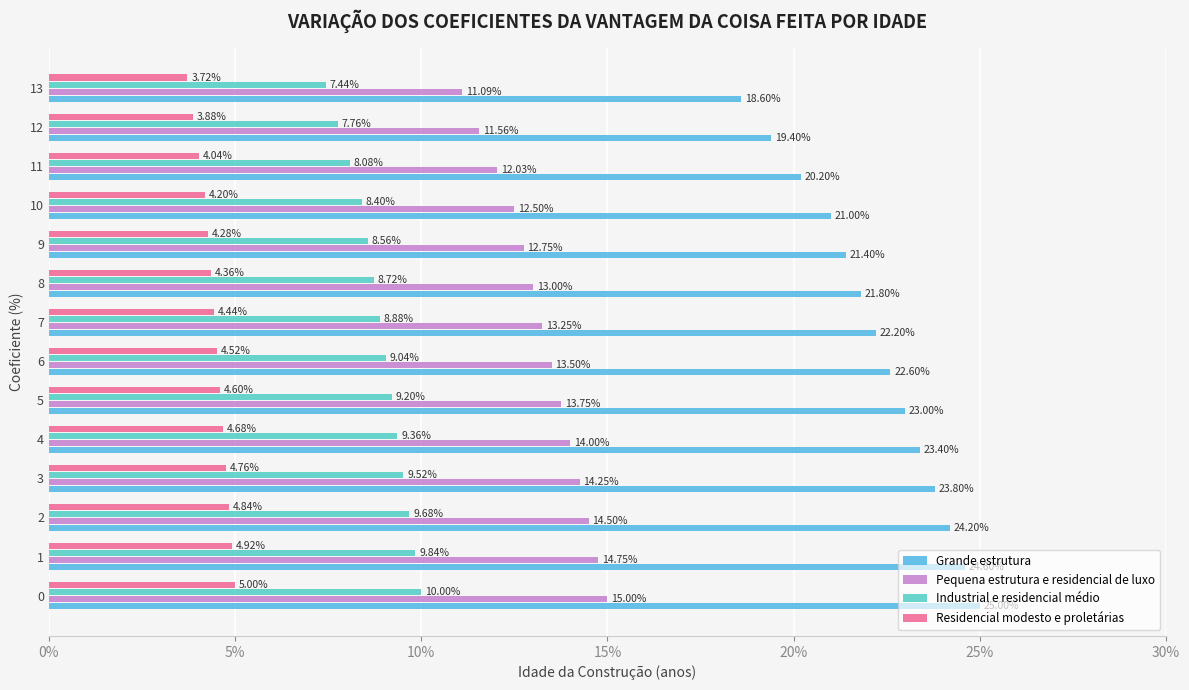

How many distinct data groups are displayed?

4